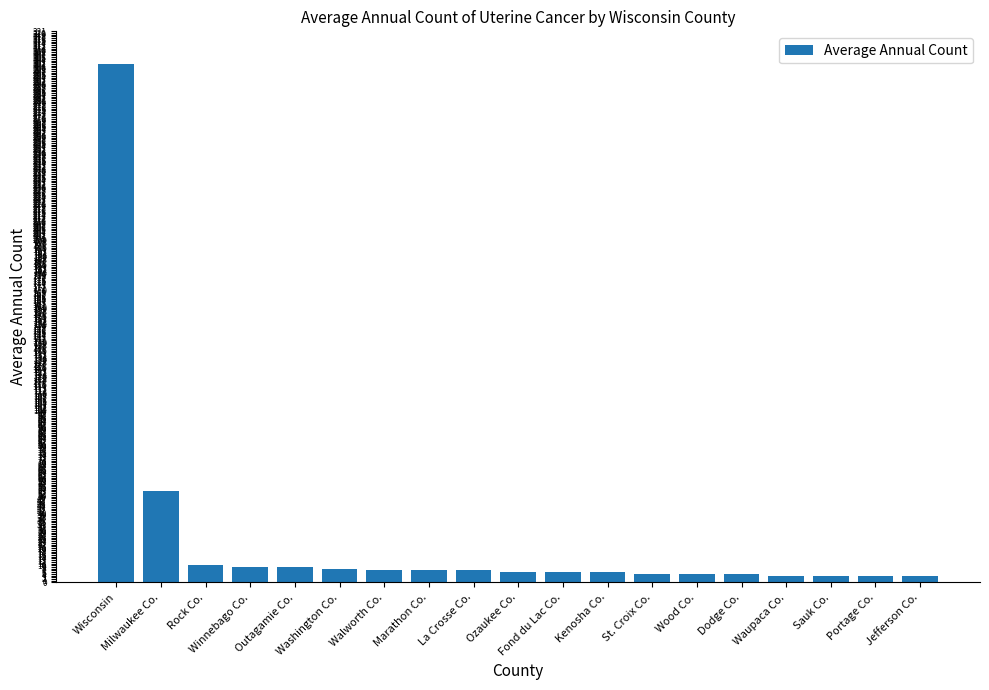

Read the value at Jefferson Co..

4